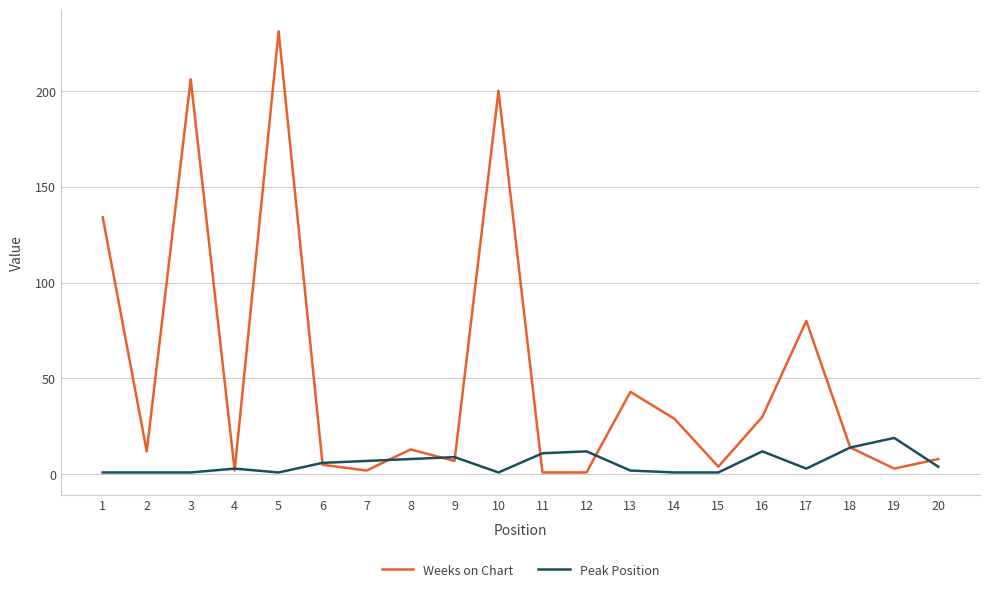

Rank the series by their maximum value, from highest to lowest.

Weeks on Chart, Peak Position